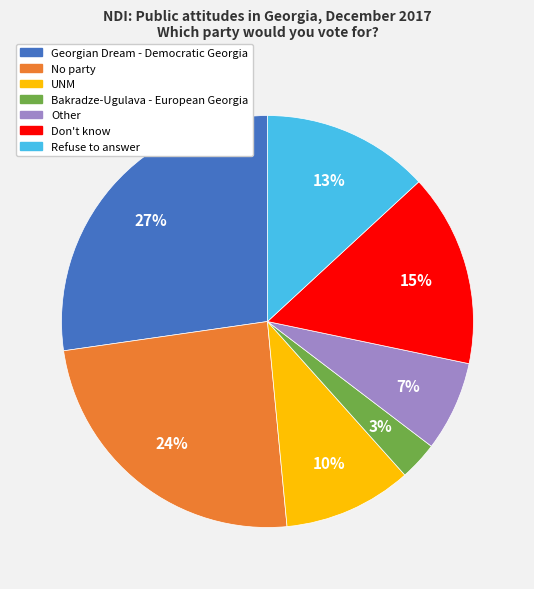

To the nearest percent, what is the difference between the largest and smallest slice percentages?

24%